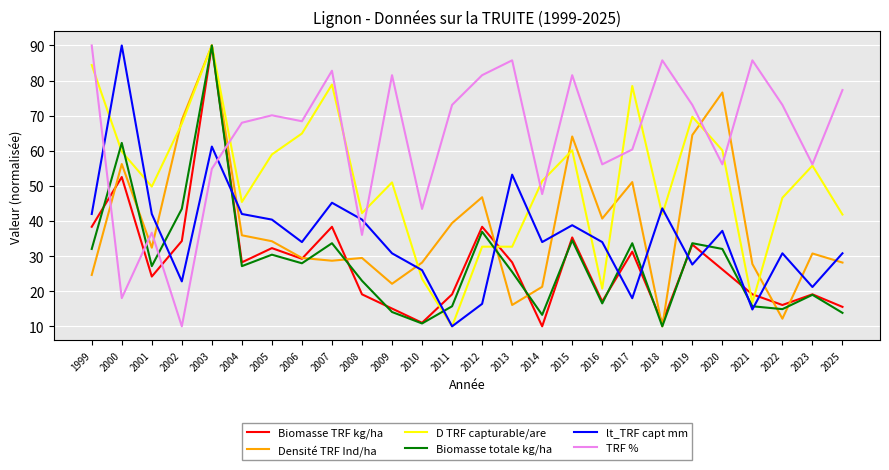

How many values in the Densité TRF Ind/ha series exceed 32?

13